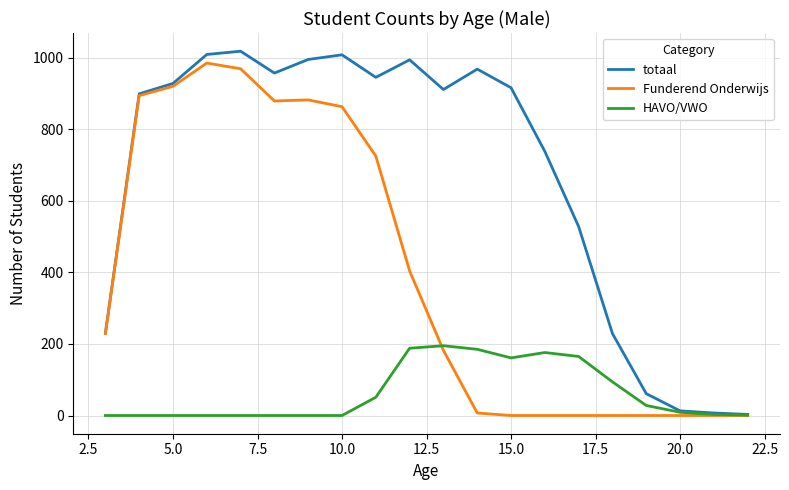

The value of Funderend Onderwijs at 5.0 is 1546. True or false?

False